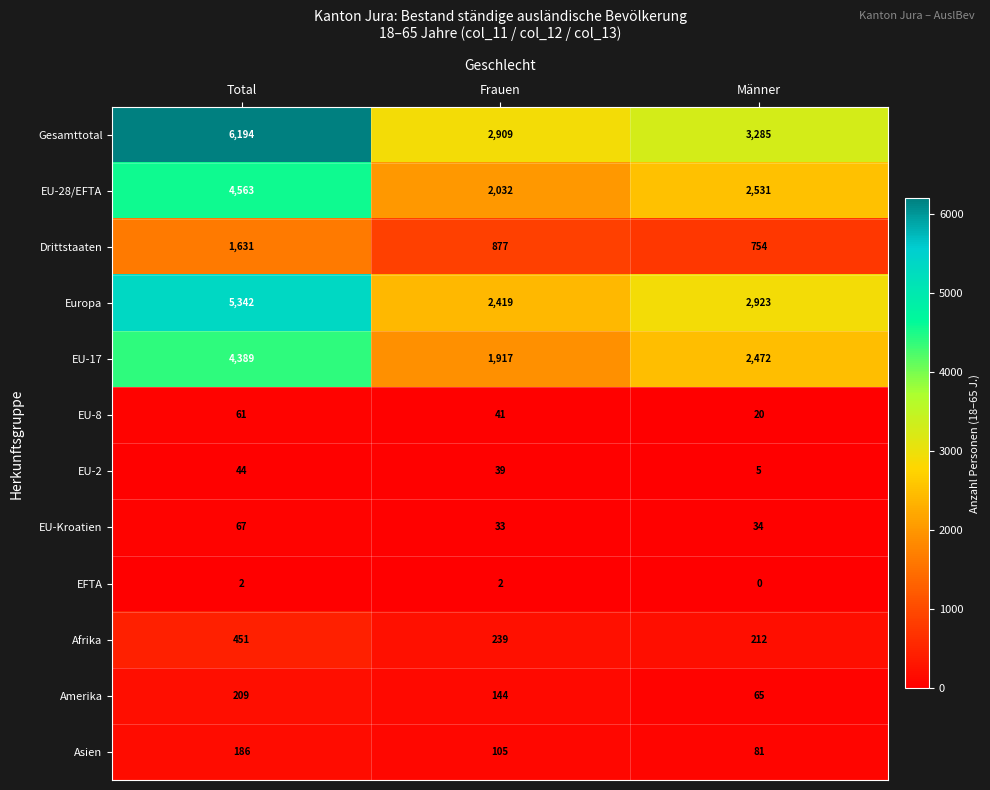

Which series has the widest spread of values?

Gesamttotal